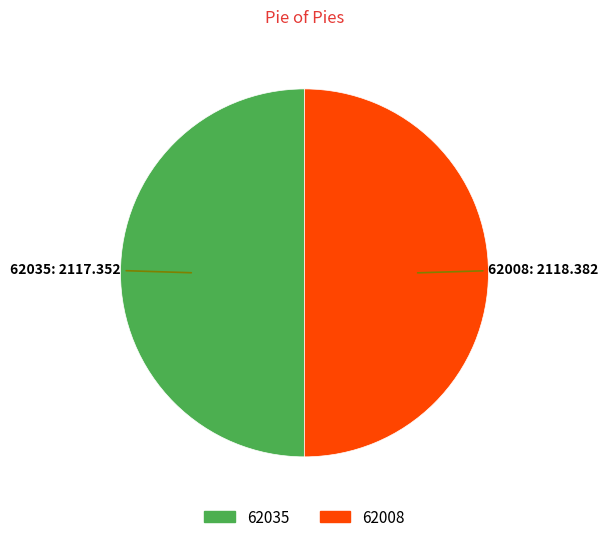

Combined, do 62008 and 62035 account for over 50%?

Yes